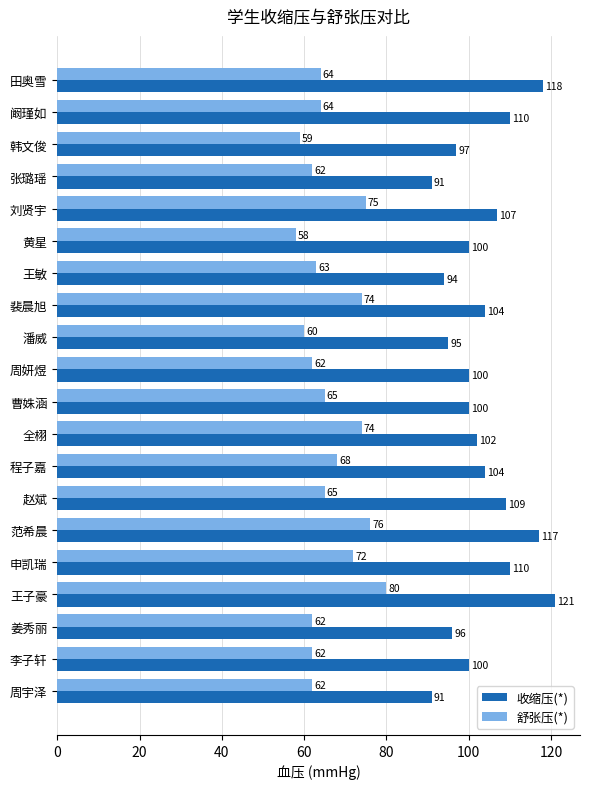

Which category has the highest value in the 收缩压(*) series?

王子豪